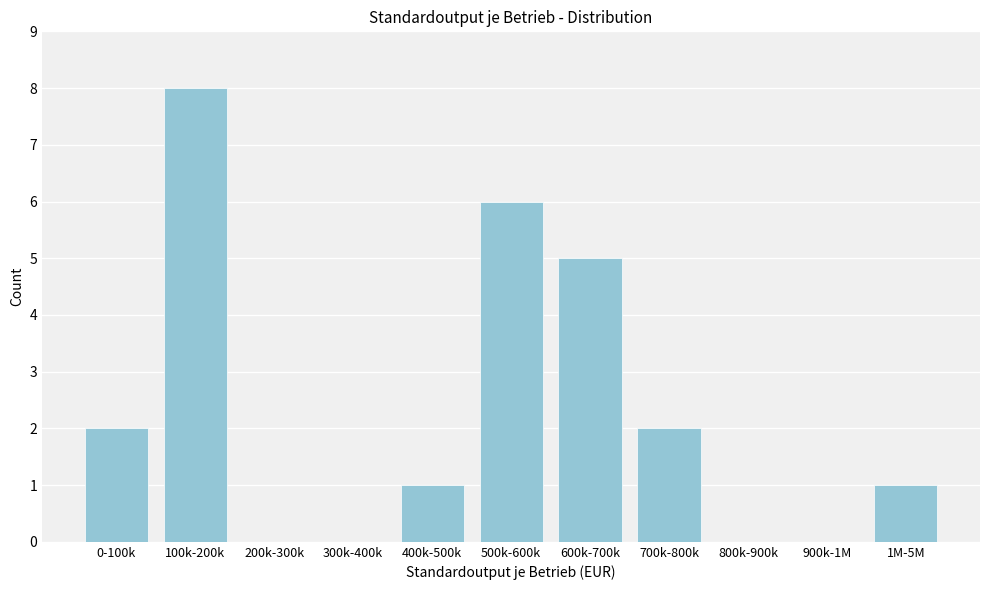

Reading left to right, extract all data points from this chart.

0-100k=2	100k-200k=8	200k-300k=0	300k-400k=0	400k-500k=1	500k-600k=6	600k-700k=5	700k-800k=2	800k-900k=0	900k-1M=0	1M-5M=1